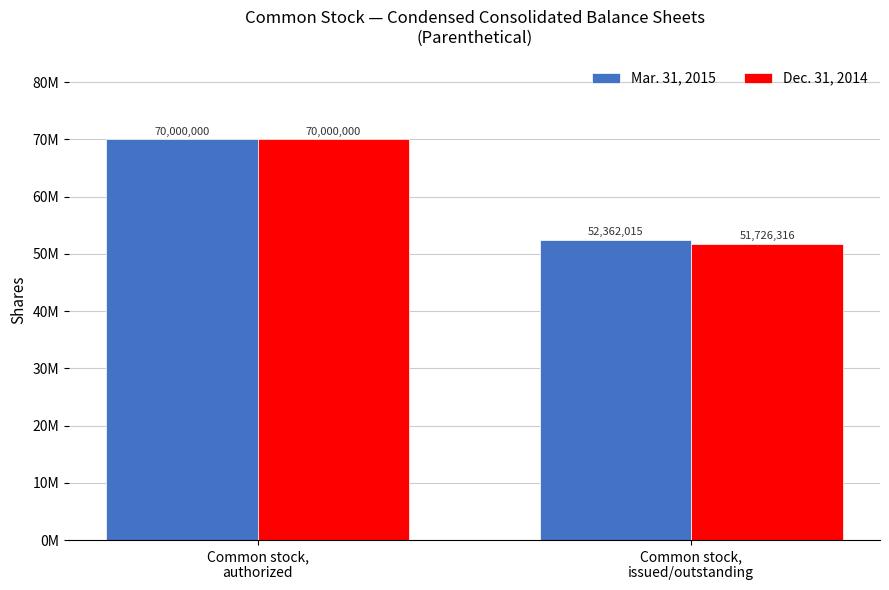

Rank the series at Common stock,
authorized from highest to lowest value.

Mar. 31, 2015, Dec. 31, 2014